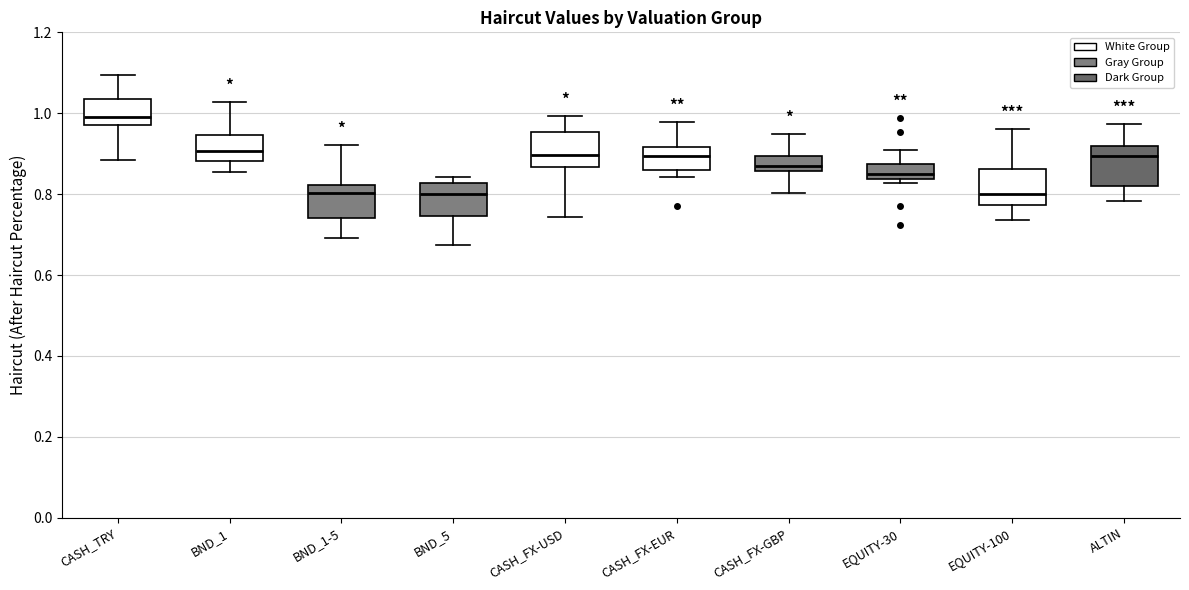

Reading left to right, transcribe this box plot: for each box, give where its median line is, the range the box spans, and where its two whiskers end, as read against the y-axis. The values are not printed on the chart, so give them approximately, as read against the axis.

CASH_TRY: median 1.00, box 0.98 to 1.04, whiskers 0.88 to 1.10
BND_1: median 0.90, box 0.88 to 0.94, whiskers 0.86 to 1.02
BND_1-5: median 0.80, box 0.74 to 0.82, whiskers 0.70 to 0.92
BND_5: median 0.80, box 0.74 to 0.82, whiskers 0.68 to 0.84
CASH_FX-USD: median 0.90, box 0.86 to 0.96, whiskers 0.74 to 1.00
CASH_FX-EUR: median 0.90, box 0.86 to 0.92, whiskers 0.84 to 0.98
CASH_FX-GBP: median 0.88, box 0.86 to 0.90, whiskers 0.80 to 0.94
EQUITY-30: median 0.86, box 0.84 to 0.88, whiskers 0.82 to 0.90
EQUITY-100: median 0.80, box 0.78 to 0.86, whiskers 0.74 to 0.96
ALTIN: median 0.90, box 0.82 to 0.92, whiskers 0.78 to 0.98